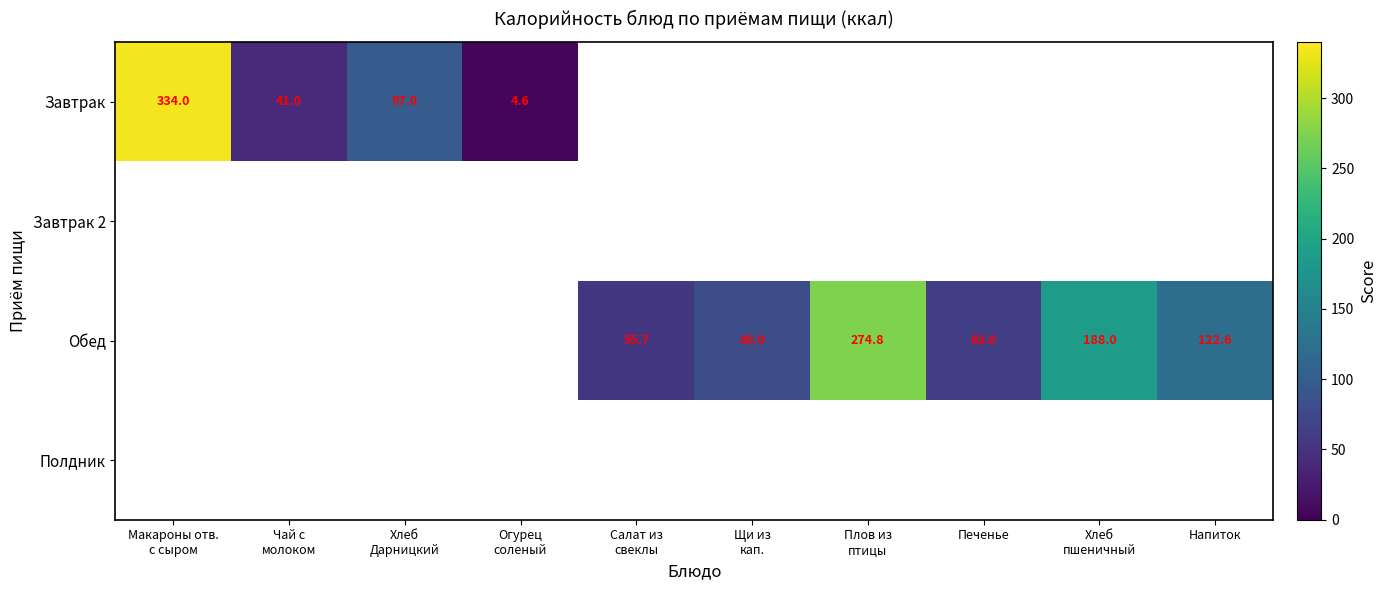

Which series has the widest spread of values?

Завтрак